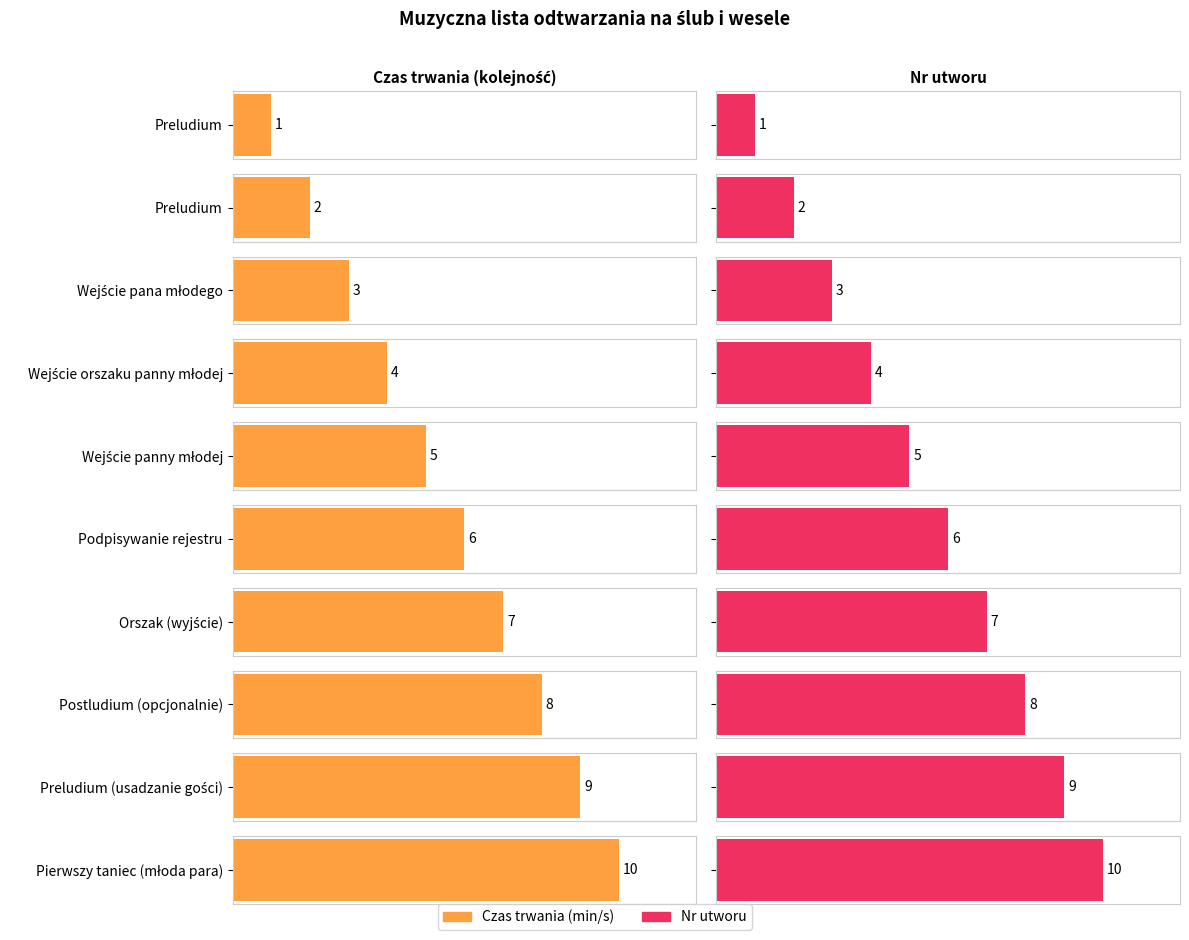

Count the values in the range 3 to 8.

6